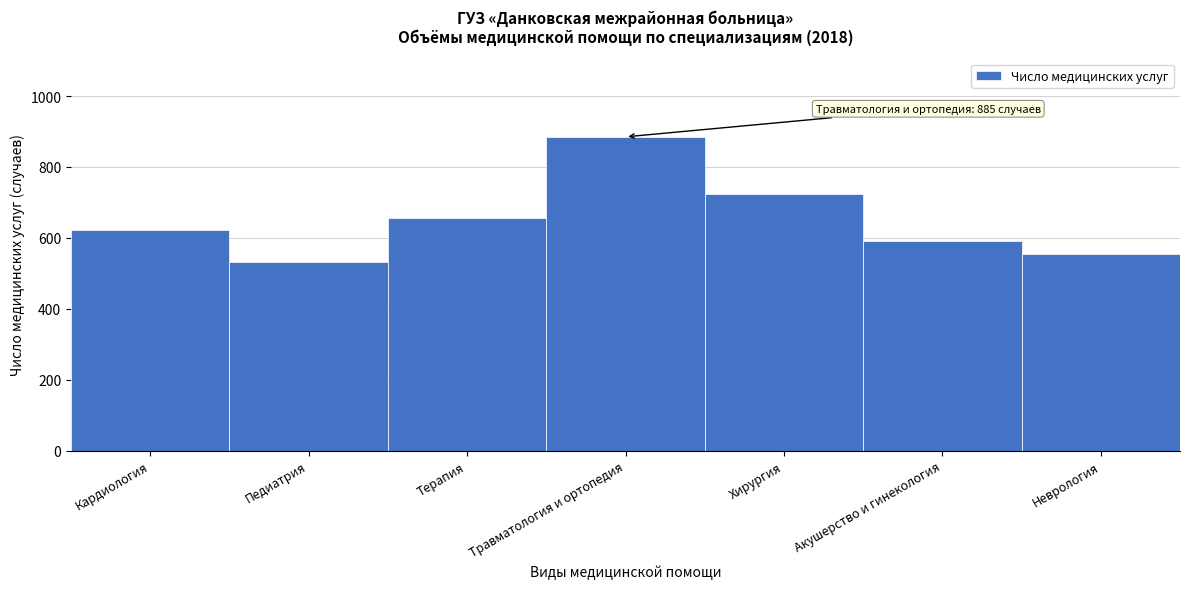

Reading left to right, list all the values displayed in this chart.

622	532	657	885	723	590	555